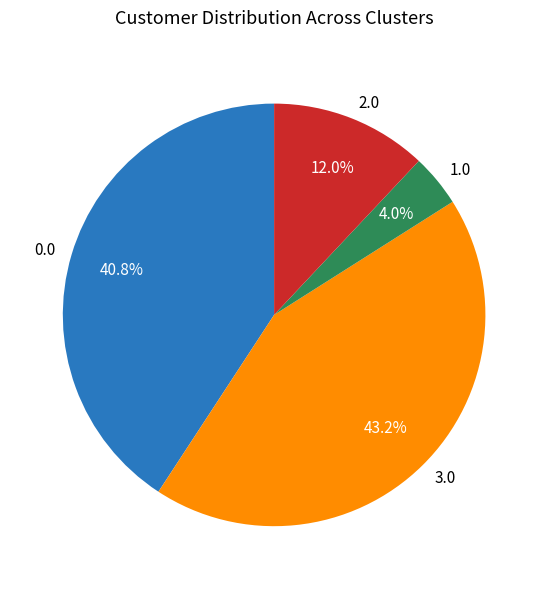

What percentage do 0.0 and 2.0 together represent?

52.8%